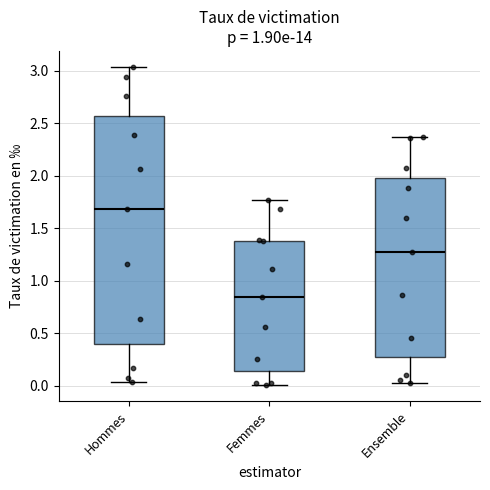

Reading left to right, transcribe this box plot: for each box, give where its median line is, the range the box spans, and where its two whiskers end, as read against the y-axis. The values are not printed on the chart, so give them approximately, as read against the axis.

Hommes: median 1.70, box 0.40 to 2.55, whiskers 0.05 to 3.05
Femmes: median 0.85, box 0.15 to 1.40, whiskers 0.00 to 1.75
Ensemble: median 1.30, box 0.30 to 2.00, whiskers 0.05 to 2.35